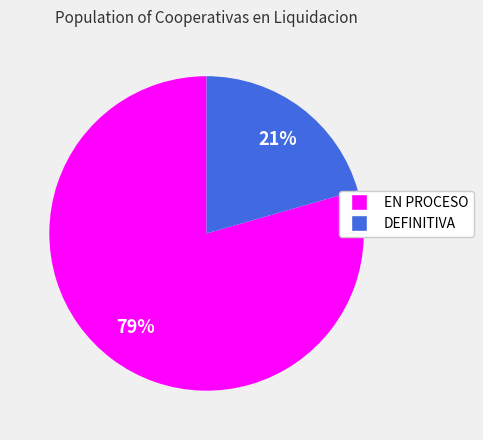

True or false: DEFINITIVA accounts for 11% of the total.

False